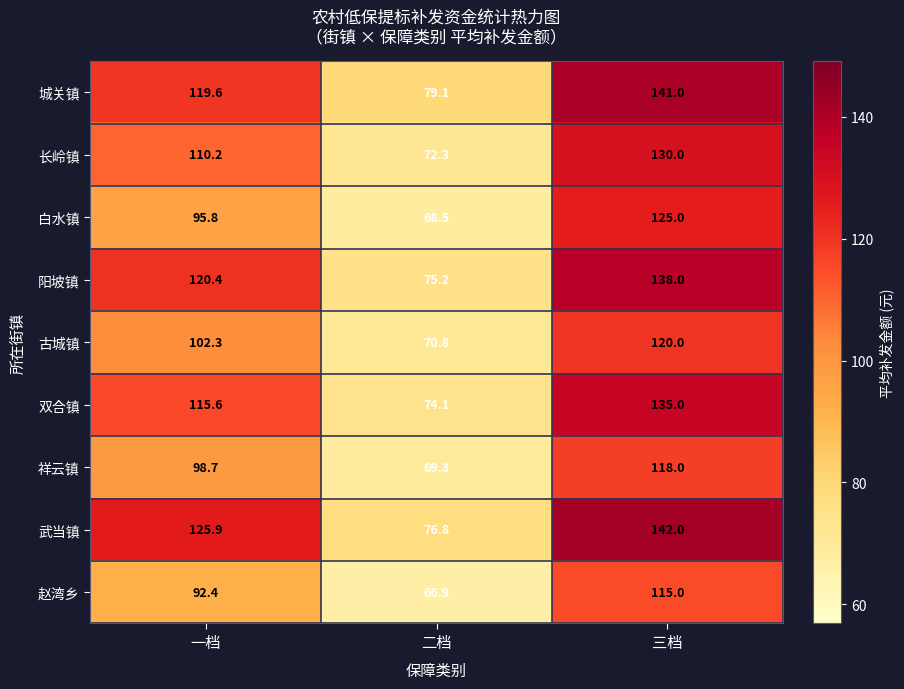

Which label corresponds to the smallest value in the chart?

二档